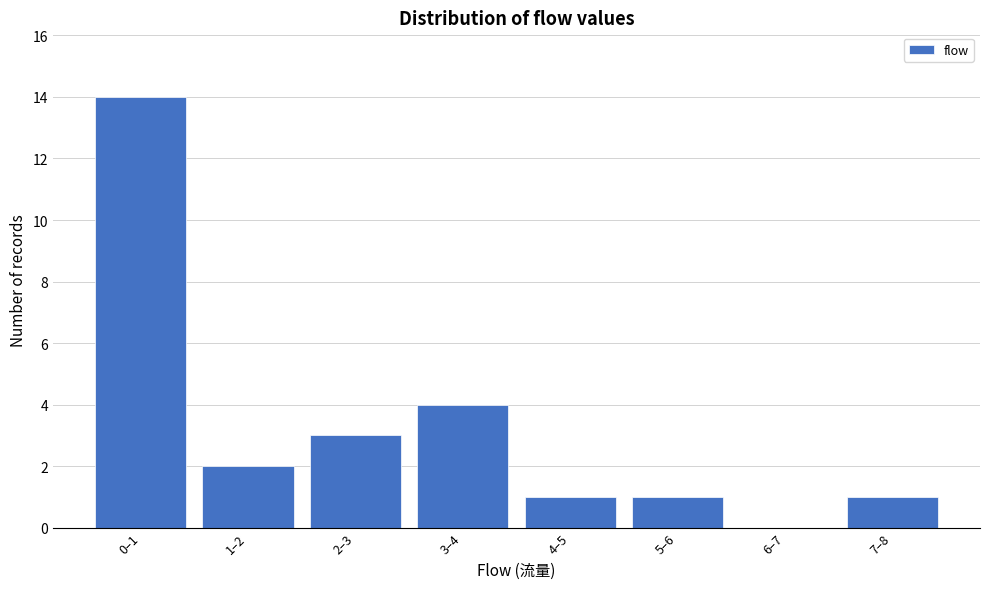

Reading left to right, extract all data points from this chart.

0–1=14	1–2=2	2–3=3	3–4=4	4–5=1	5–6=1	6–7=0	7–8=1